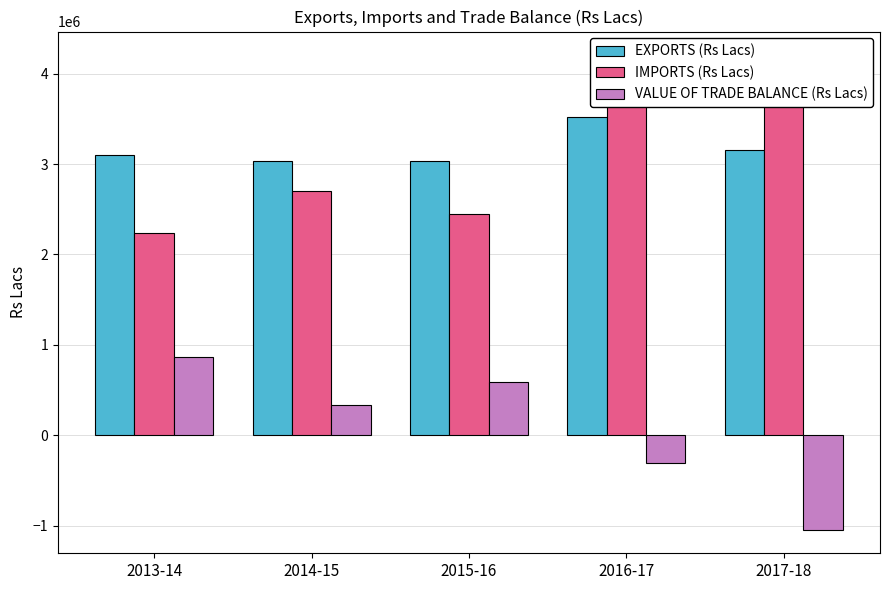

Which series has the largest total across all categories?

EXPORTS (Rs Lacs)